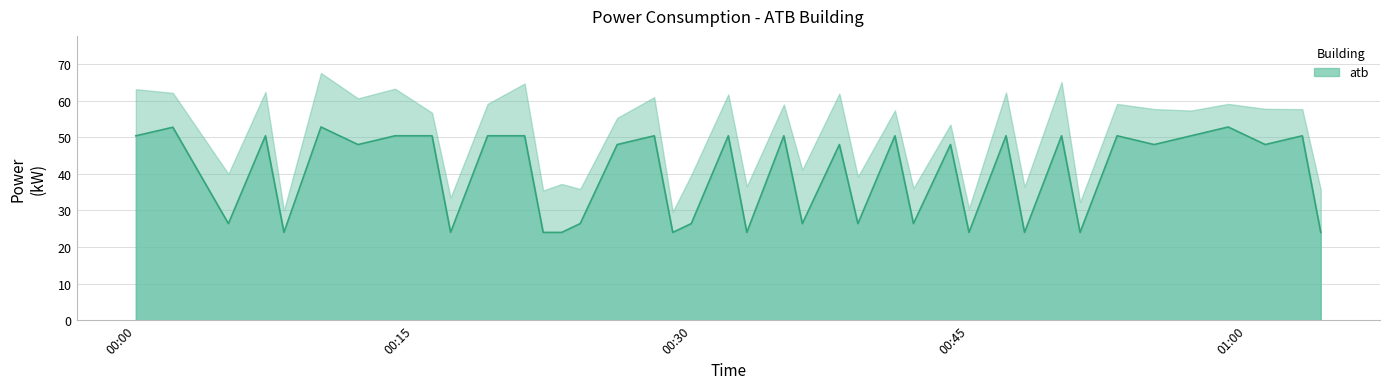

What is the greatest value displayed?

52.8